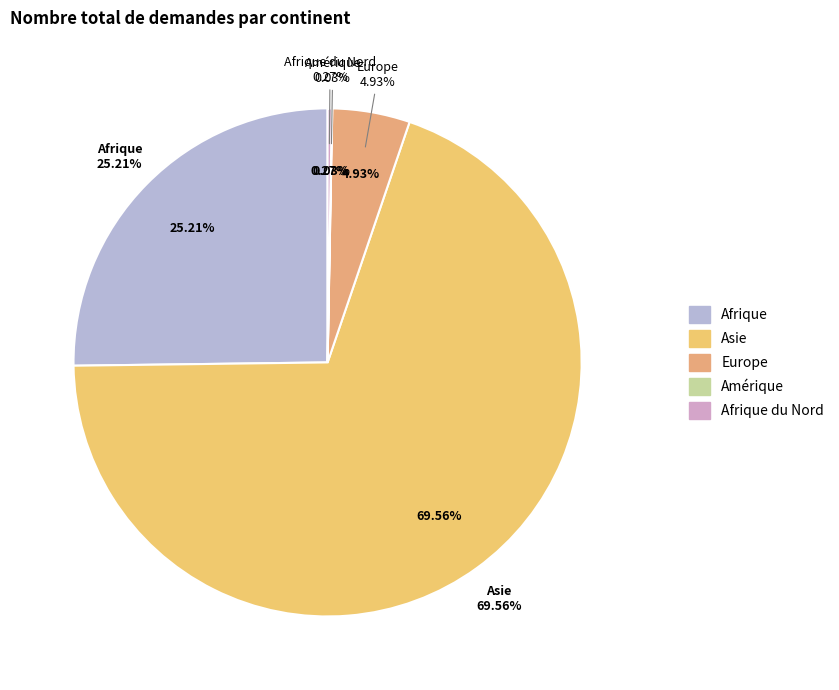

How much of the chart is everything except Europe?

95.1%